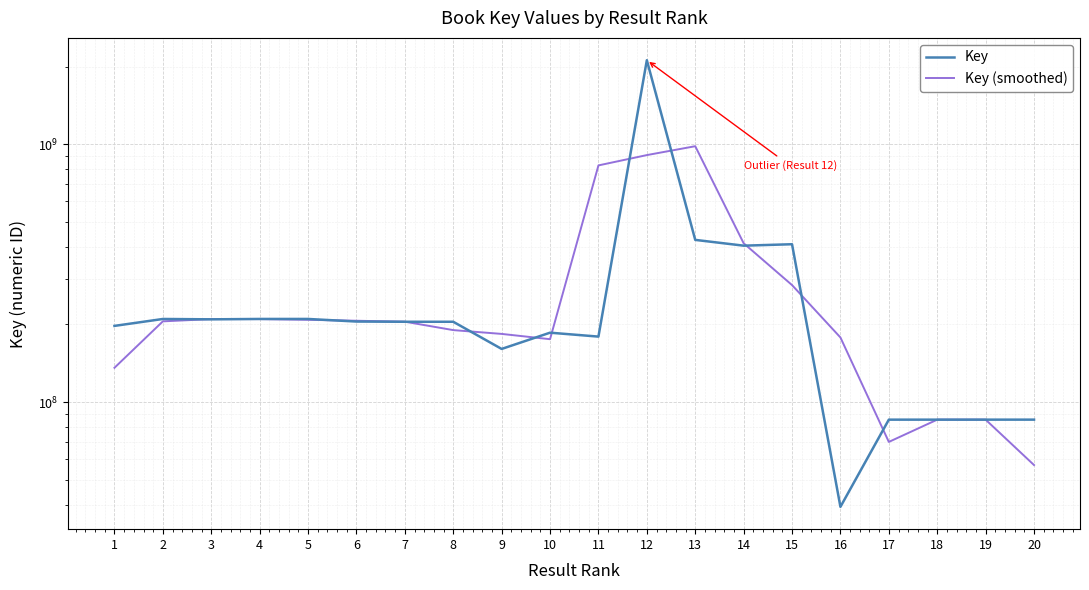

The Key (smoothed) series shows 209755669.0 at 3. True or false?

True